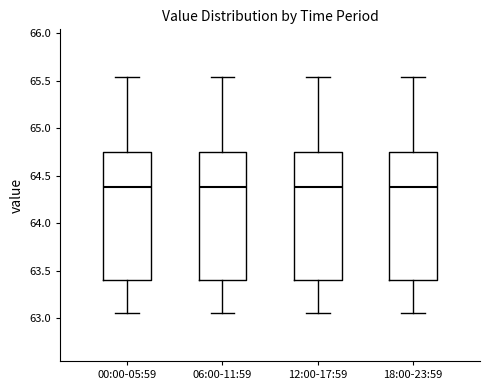

Reading left to right, transcribe this box plot: for each box, give where its median line is, the range the box spans, and where its two whiskers end, as read against the y-axis. The values are not printed on the chart, so give them approximately, as read against the axis.

00:00-05:59: median 64.40, box 63.40 to 64.75, whiskers 63.05 to 65.55
06:00-11:59: median 64.40, box 63.40 to 64.75, whiskers 63.05 to 65.55
12:00-17:59: median 64.40, box 63.40 to 64.75, whiskers 63.05 to 65.55
18:00-23:59: median 64.40, box 63.40 to 64.75, whiskers 63.05 to 65.55